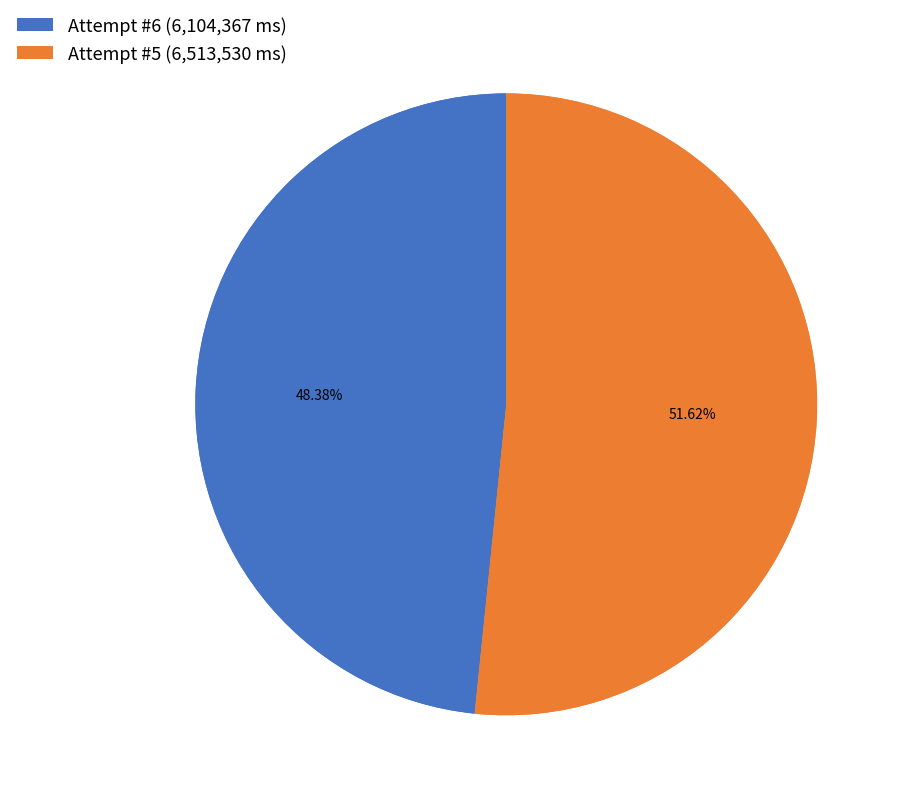

How many segments does this pie chart have?

2